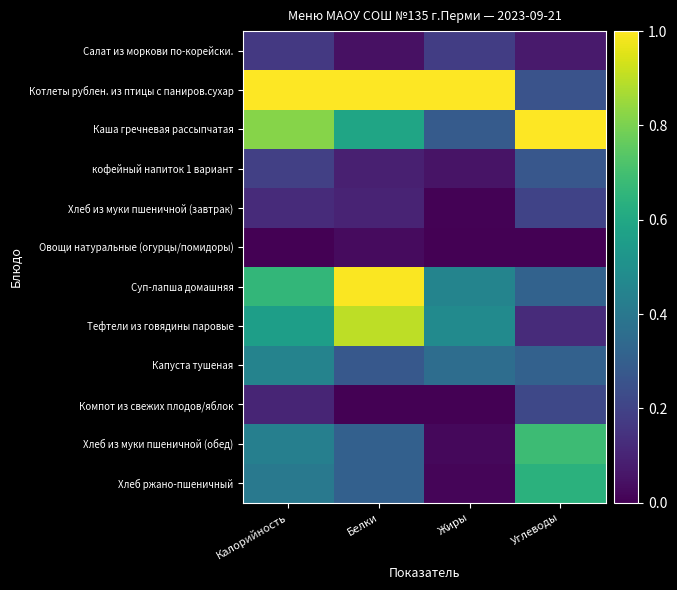

Between Калорийность and Углеводы, which series saw the biggest shift?

Котлеты рублен. из птицы с паниров.сухар